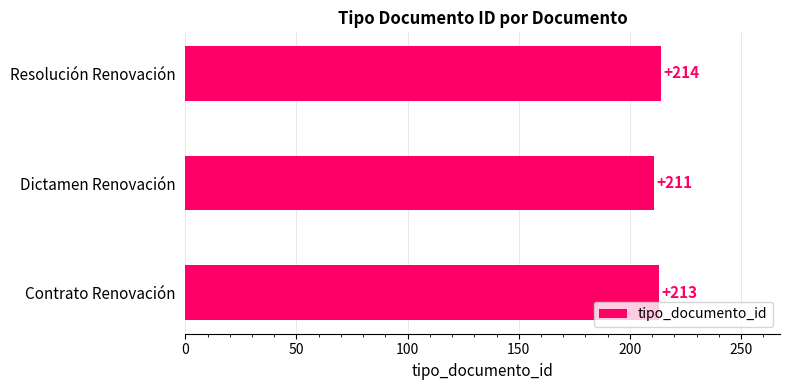

Between Dictamen Renovación and Resolución Renovación, which is larger?

Resolución Renovación